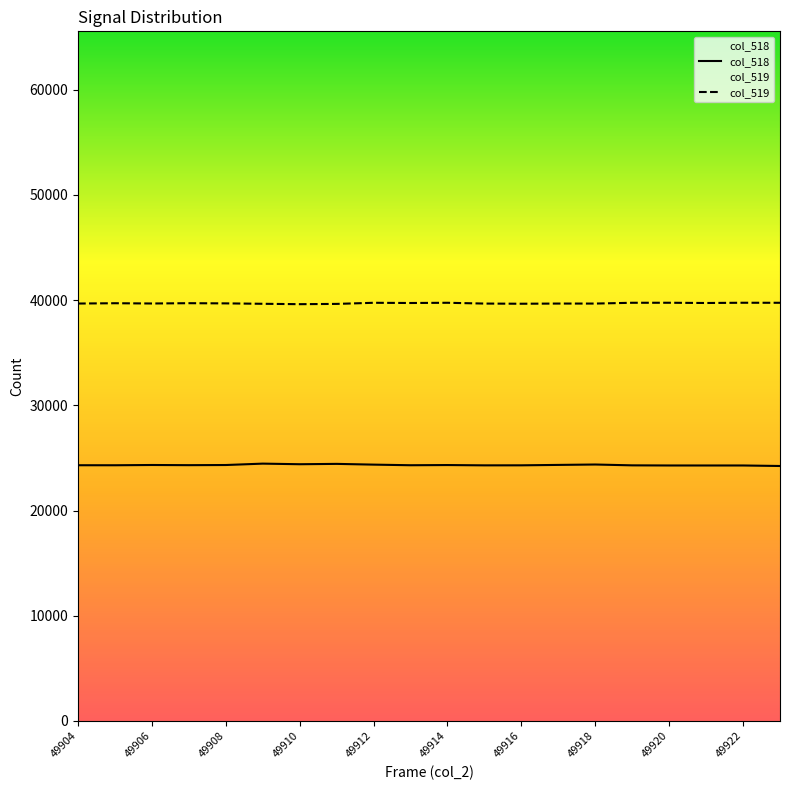

Reading left to right, list all the values displayed in this chart.

col_518: 24303	24301	24326	24310	24324	24456	24399	24432	24361	24303	24321	24292	24295	24334	24372	24292	24280	24279	24280	24231
col_519: 39668	39698	39673	39701	39684	39645	39608	39634	39740	39719	39741	39666	39649	39667	39666	39741	39743	39720	39743	39740